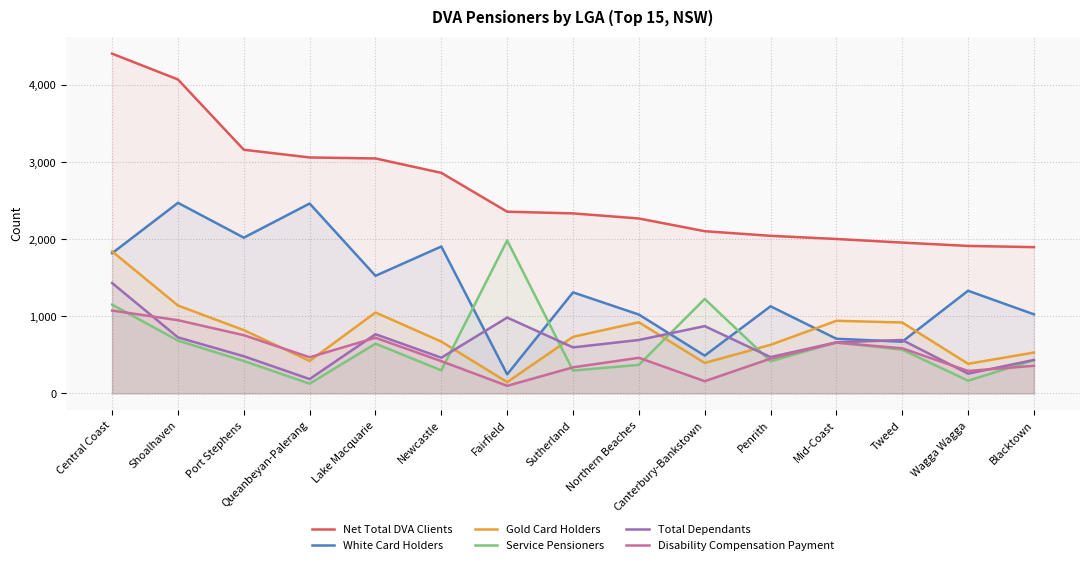

What is the value of the Net Total DVA Clients point at the 7th from the left?

2358